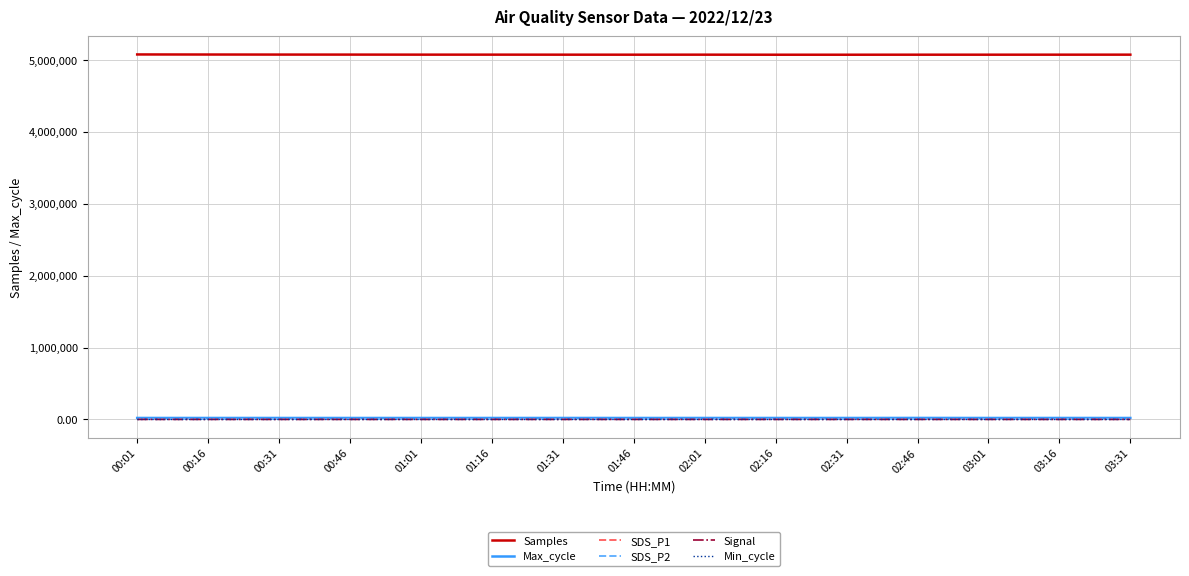

What is the average value of the SDS_P1 series?

0.7